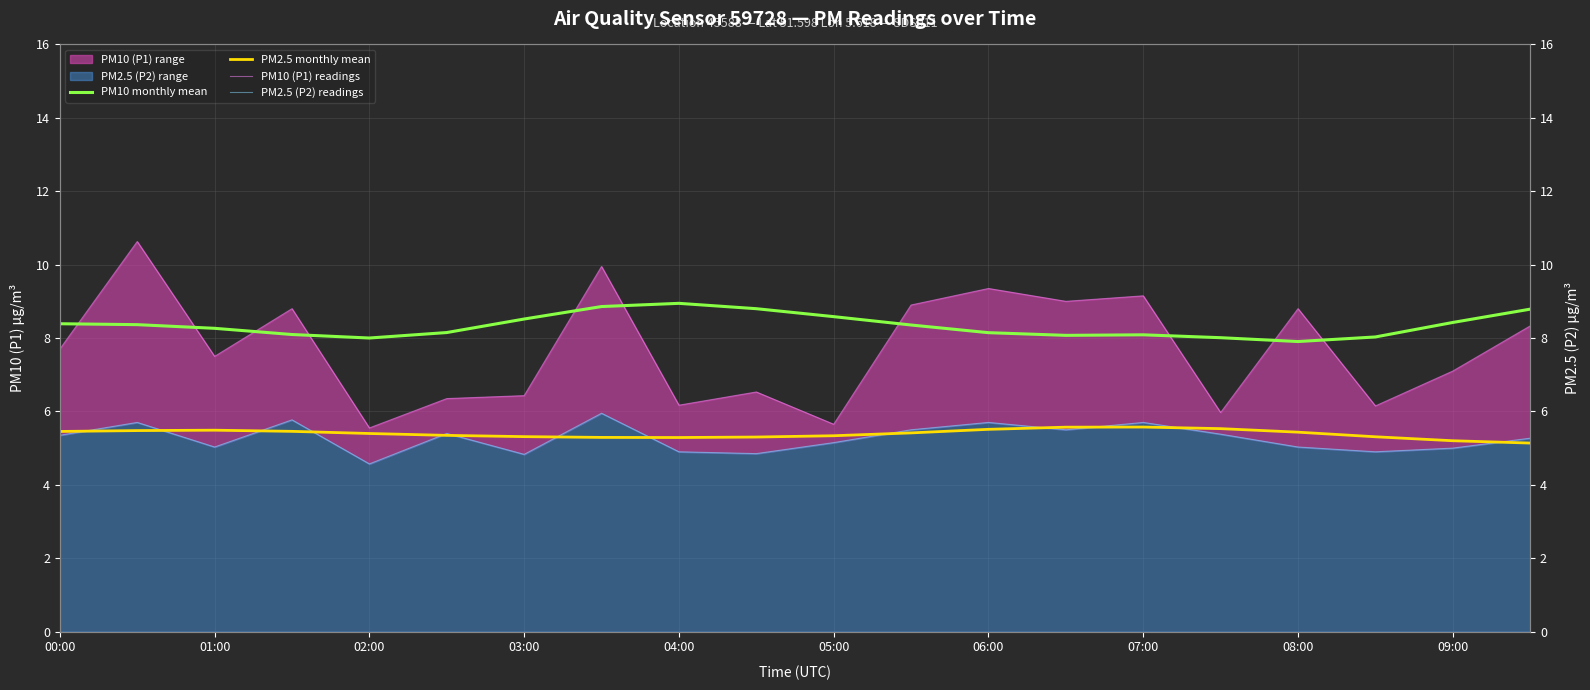

How many lines are shown in the chart?

4